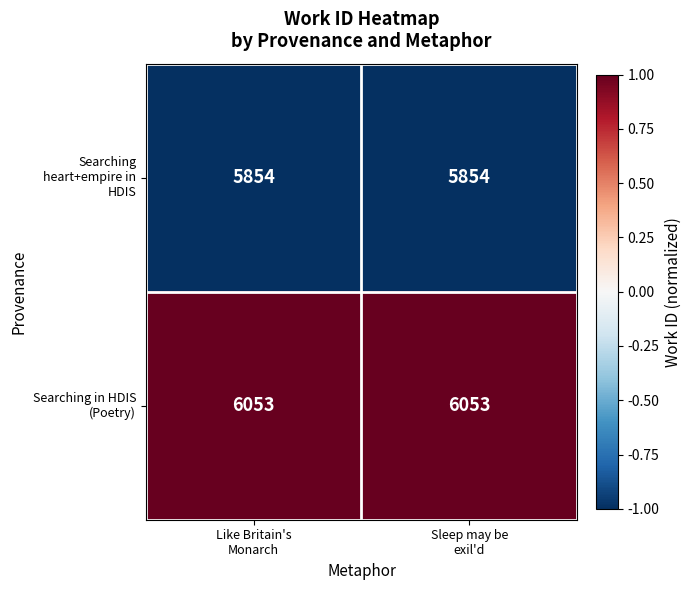

Which series has the largest total across all categories?

Searching in HDIS (Poetry)